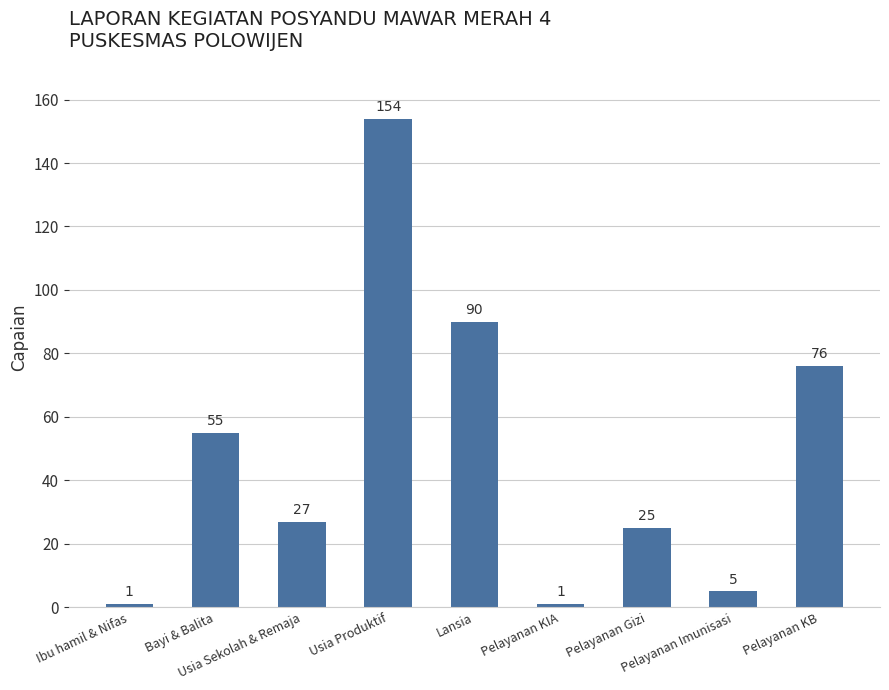

Reading left to right, transcribe all the data shown in this chart.

Ibu hamil & Nifas=1	Bayi & Balita=55	Usia Sekolah & Remaja=27	Usia Produktif=154	Lansia=90	Pelayanan KIA=1	Pelayanan Gizi=25	Pelayanan Imunisasi=5	Pelayanan KB=76